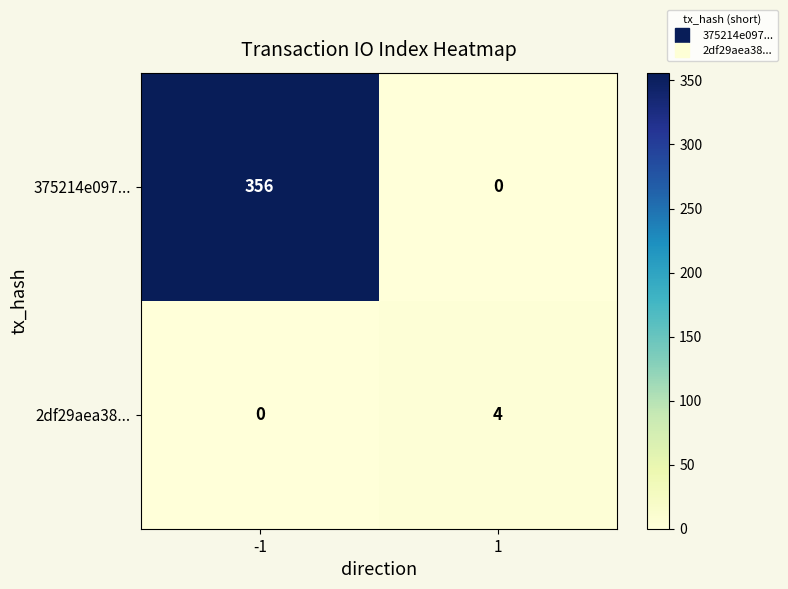

The value of 375214e097... at -1 is 356. True or false?

True